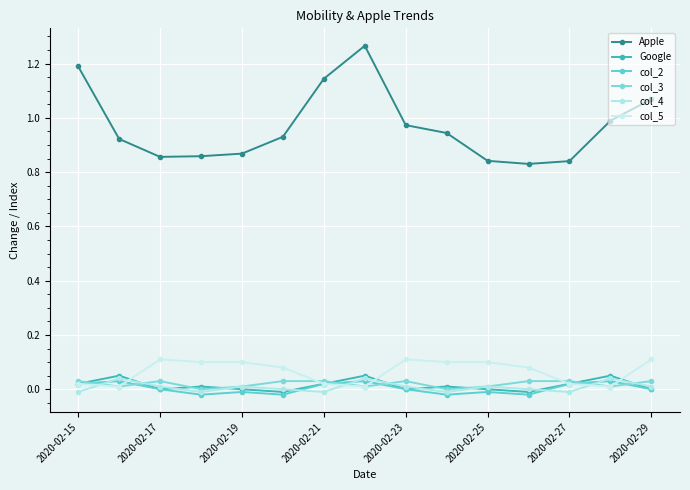

Is this an area chart (filled region under the line)?

No